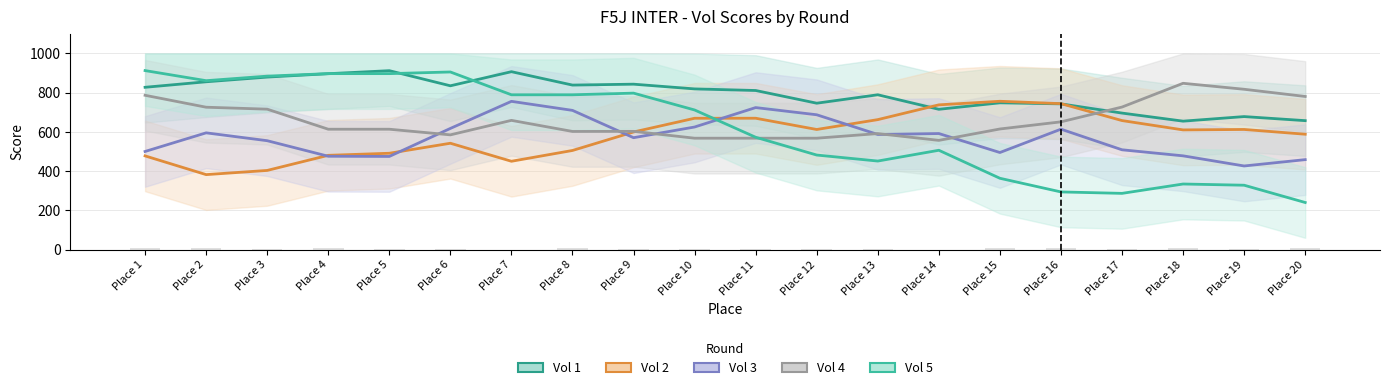

At which label is Vol 4 closest to 702?

Place 3